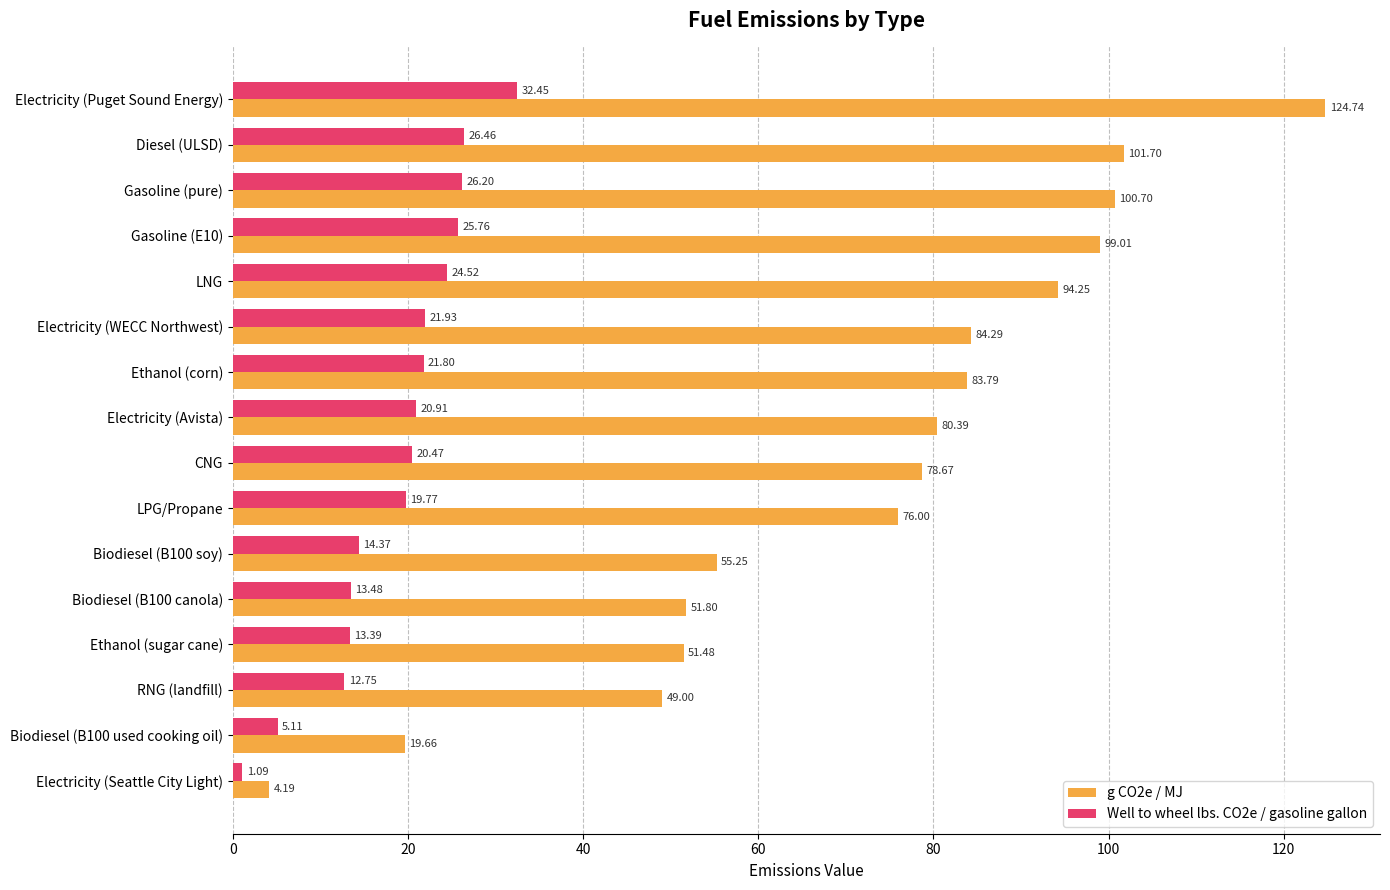

Rank the series by their maximum value, from highest to lowest.

g CO2e / MJ, Well to wheel lbs. CO2e / gasoline gallon